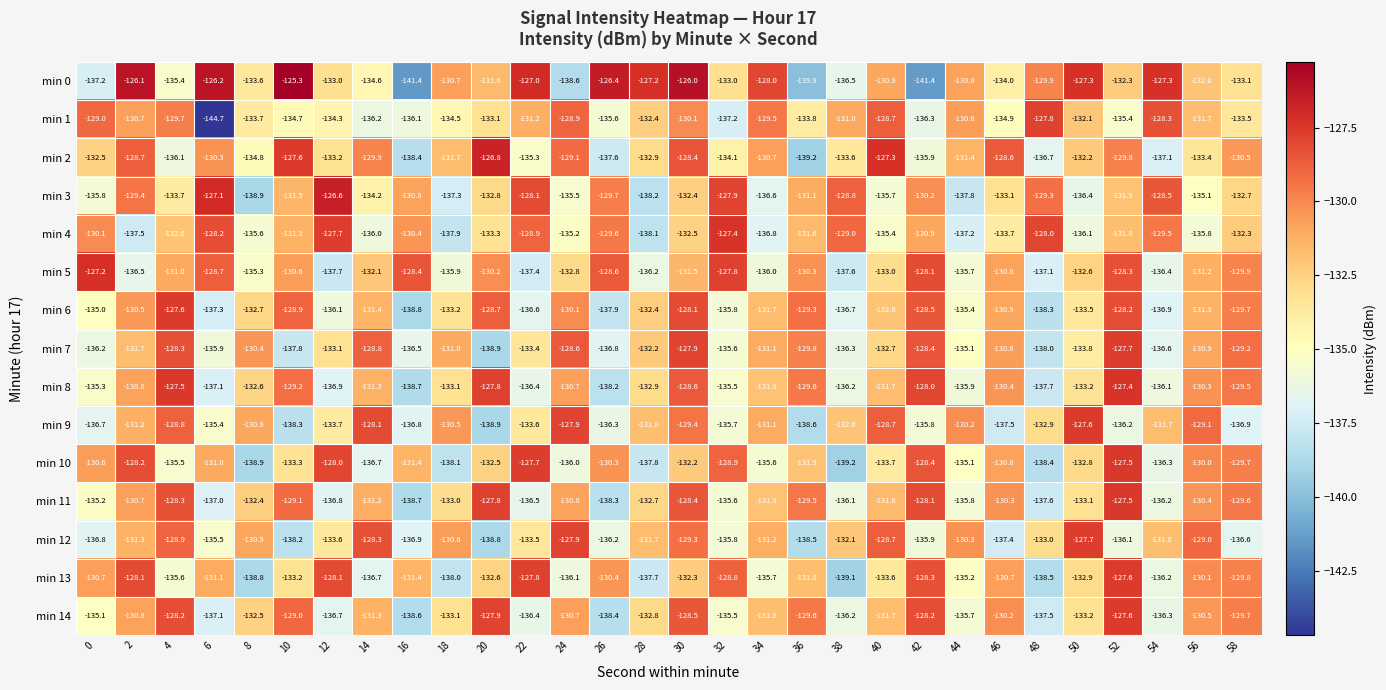

Between 18 and 40, which series saw the biggest shift?

min 1